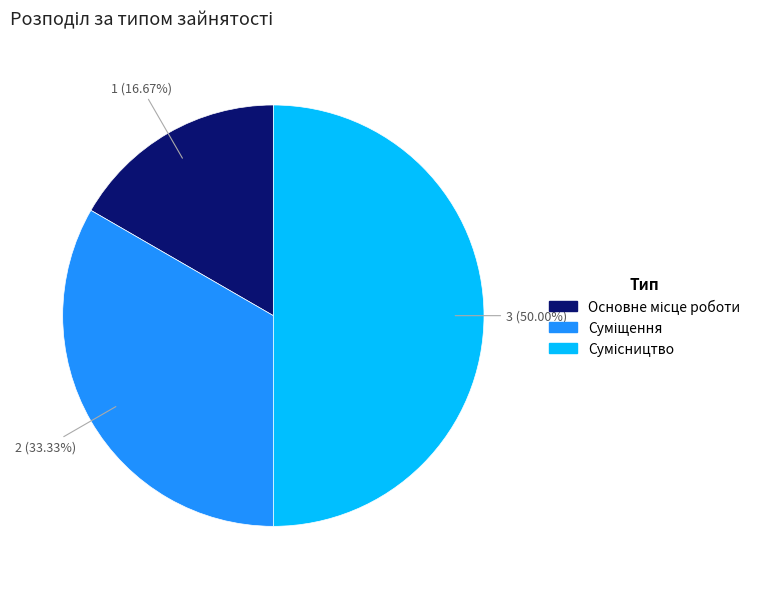

Does Сумісництво account for over 50% of the chart?

No